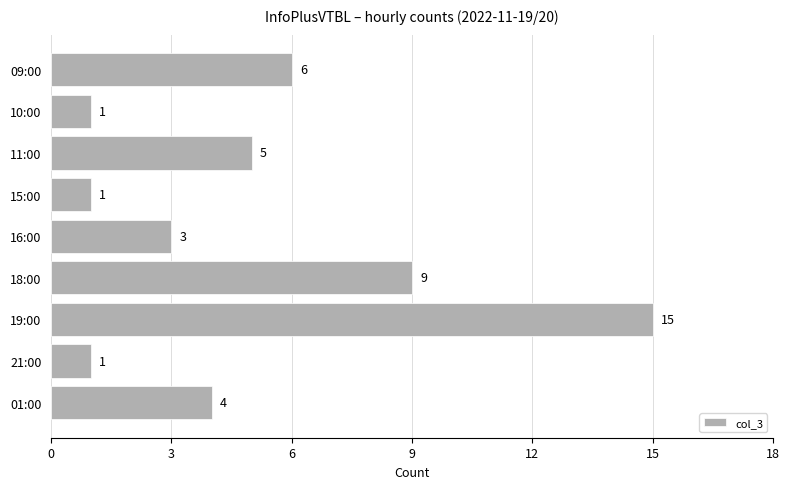

The value at 11:00 is 3. True or false?

False